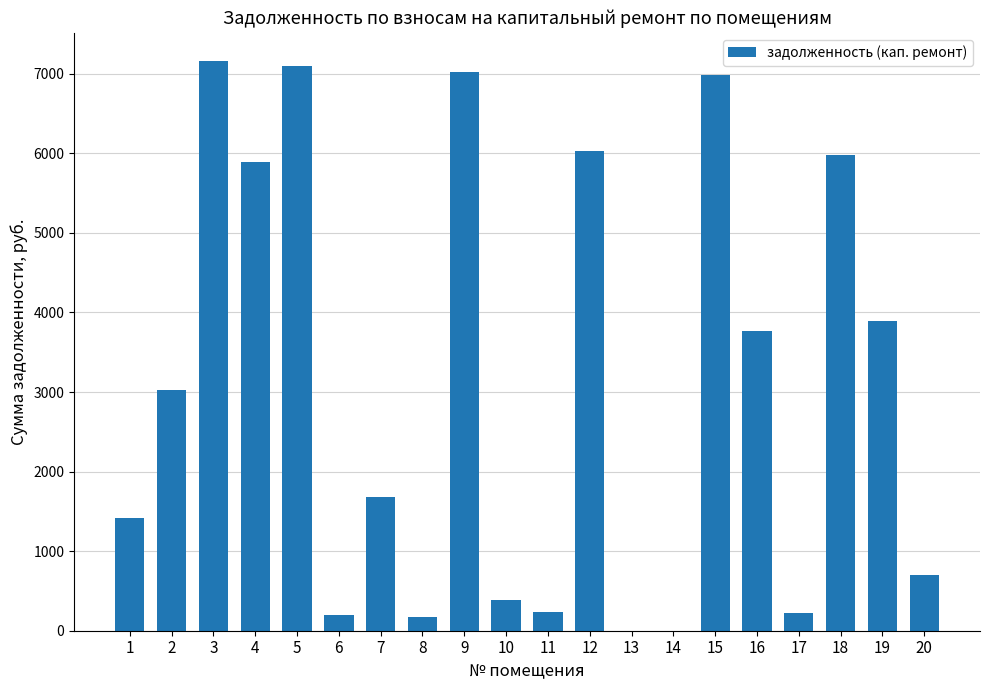

What is the change in value from 1 to 14?

-1420.6